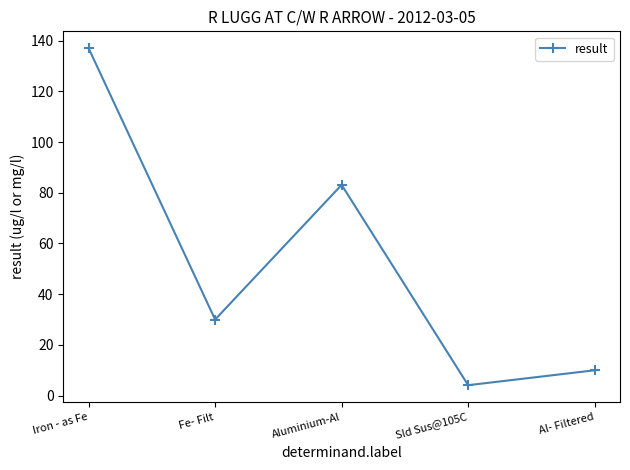

What is the change in value from Fe- Filt to Aluminium-Al?

+53.1